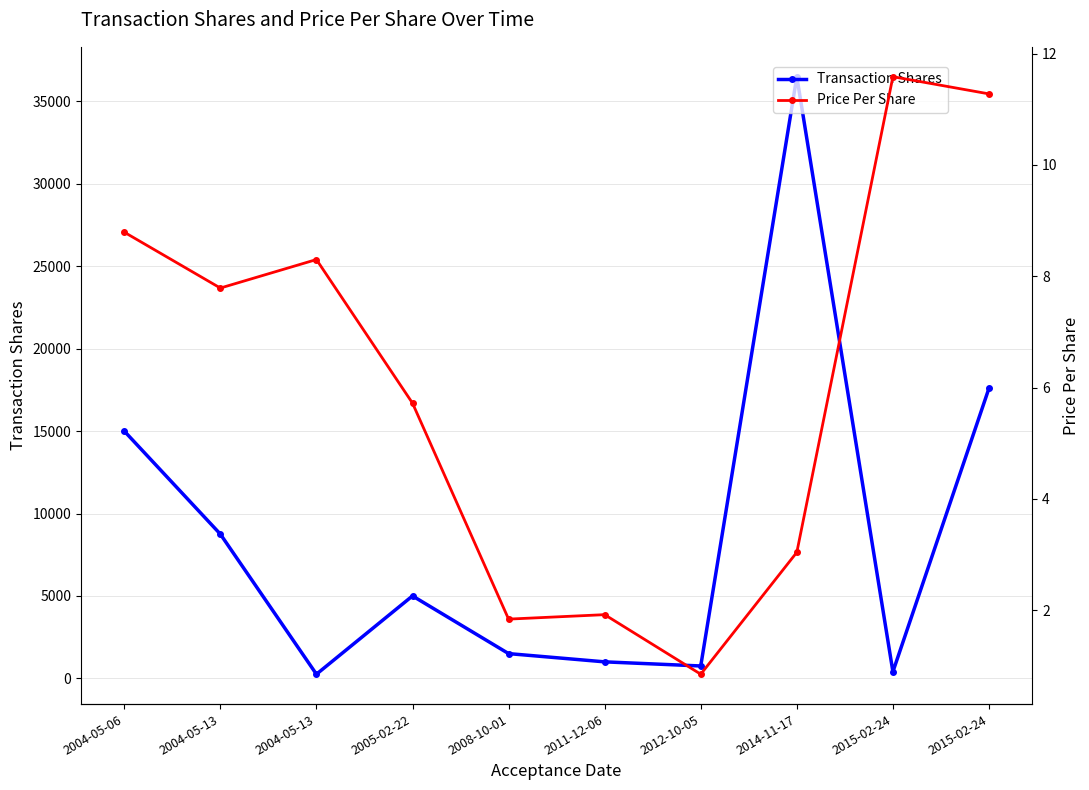

What is the label of the 8th point from the left?

2014-11-17